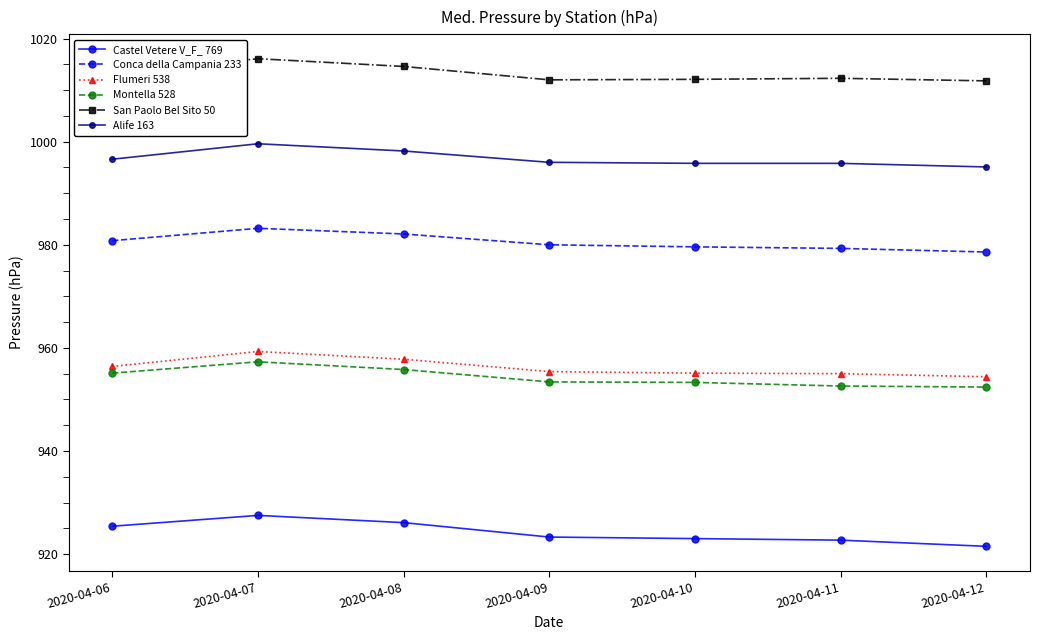

What is the total value across all series at 2020-04-07?

5843.0